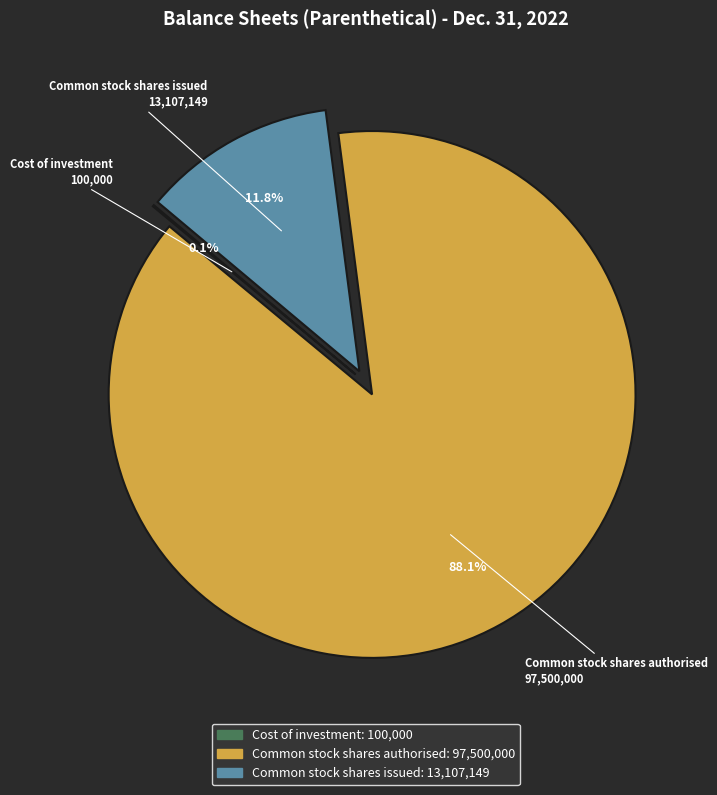

What is the largest slice in the pie chart?

Common stock shares authorised